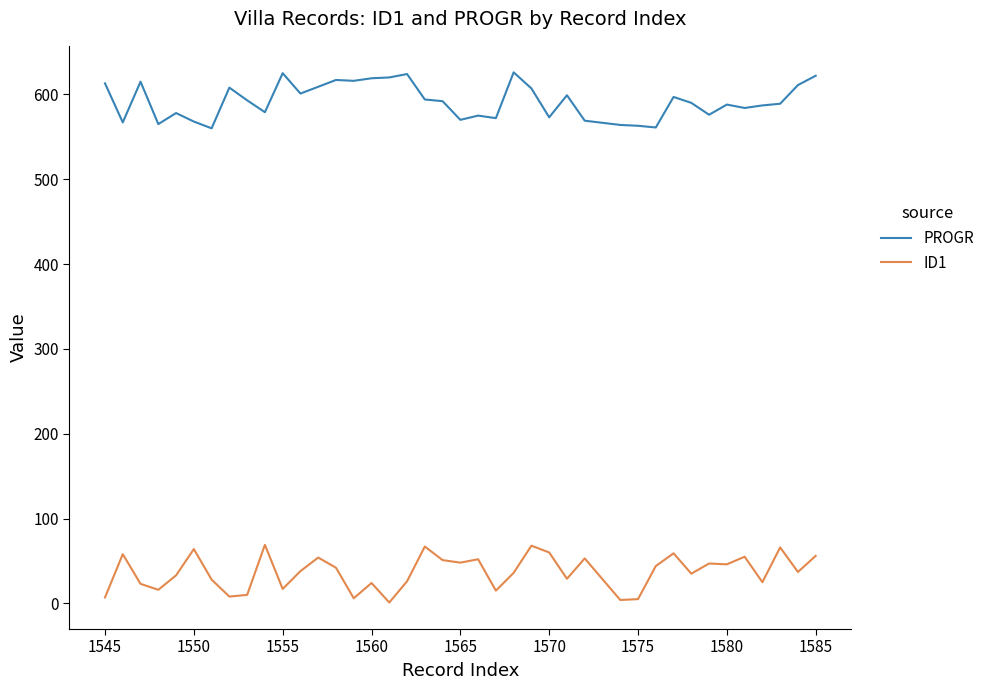

True or false: ID1 and PROGR cross at least once.

False